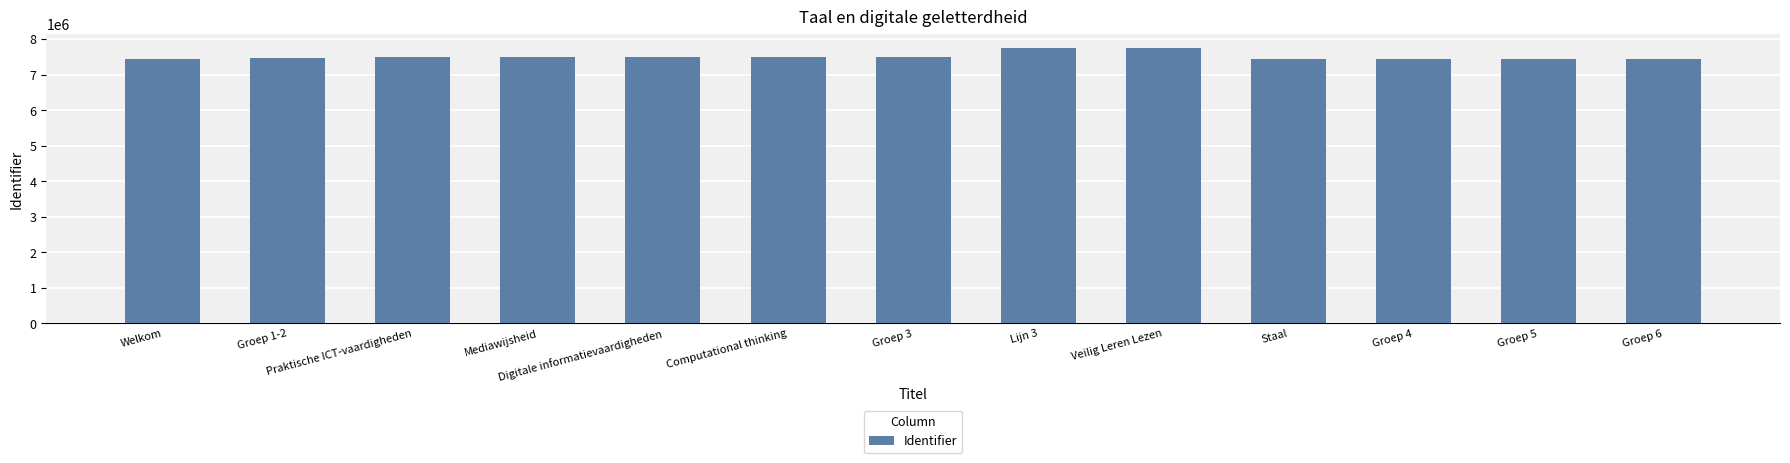

What is the average value?

7517483